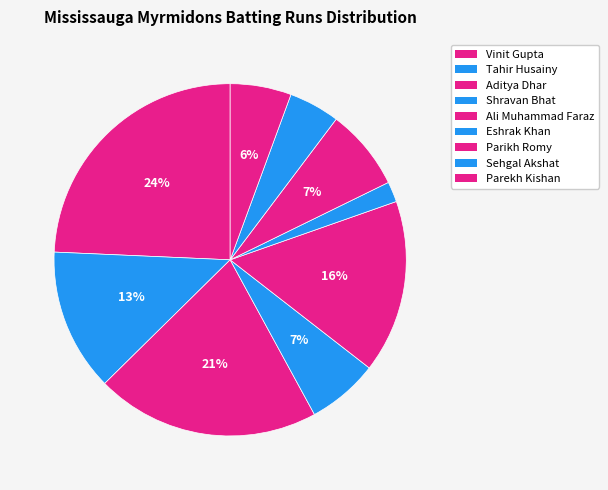

Combined, what portion of the pie is Vinit Gupta and Tahir Husainy?

37.4%